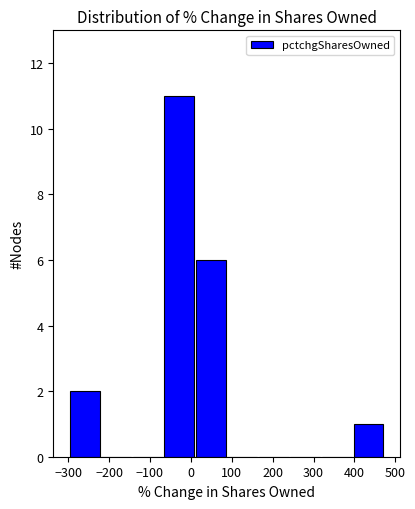

Reading left to right, transcribe this chart: for each bar, give the range it covers on the x-axis and its height. Neither the bar edges nor the heights are printed on the chart, so give them approximately, as read against the axes.

-300 to -220: 2
-220 to -140: 0
-140 to -70: 0
-70 to 10: 11
10 to 90: 6
90 to 160: 0
160 to 240: 0
240 to 320: 0
320 to 400: 0
400 to 470: 1